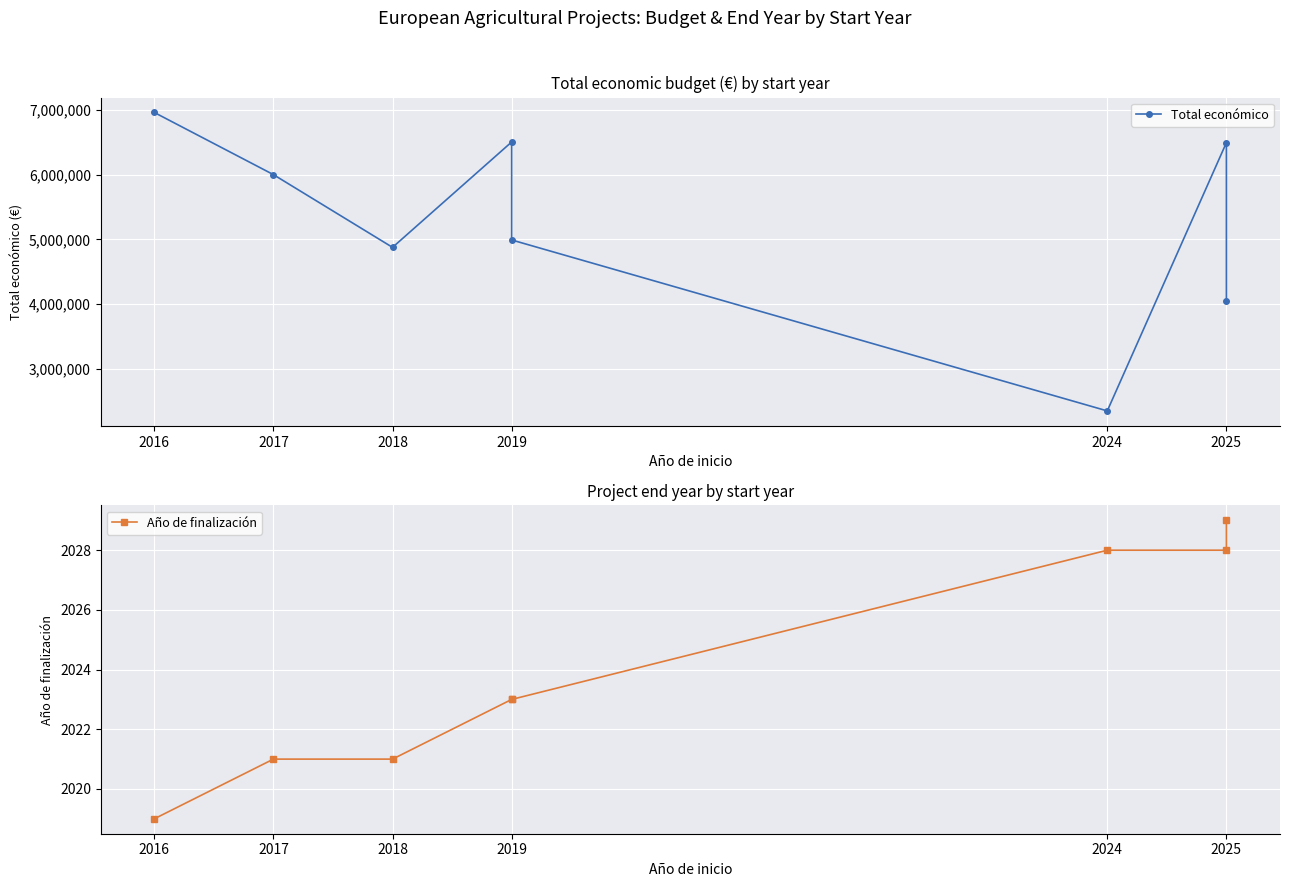

What is the value of the Total económico point at the 6th from the left?

2348280